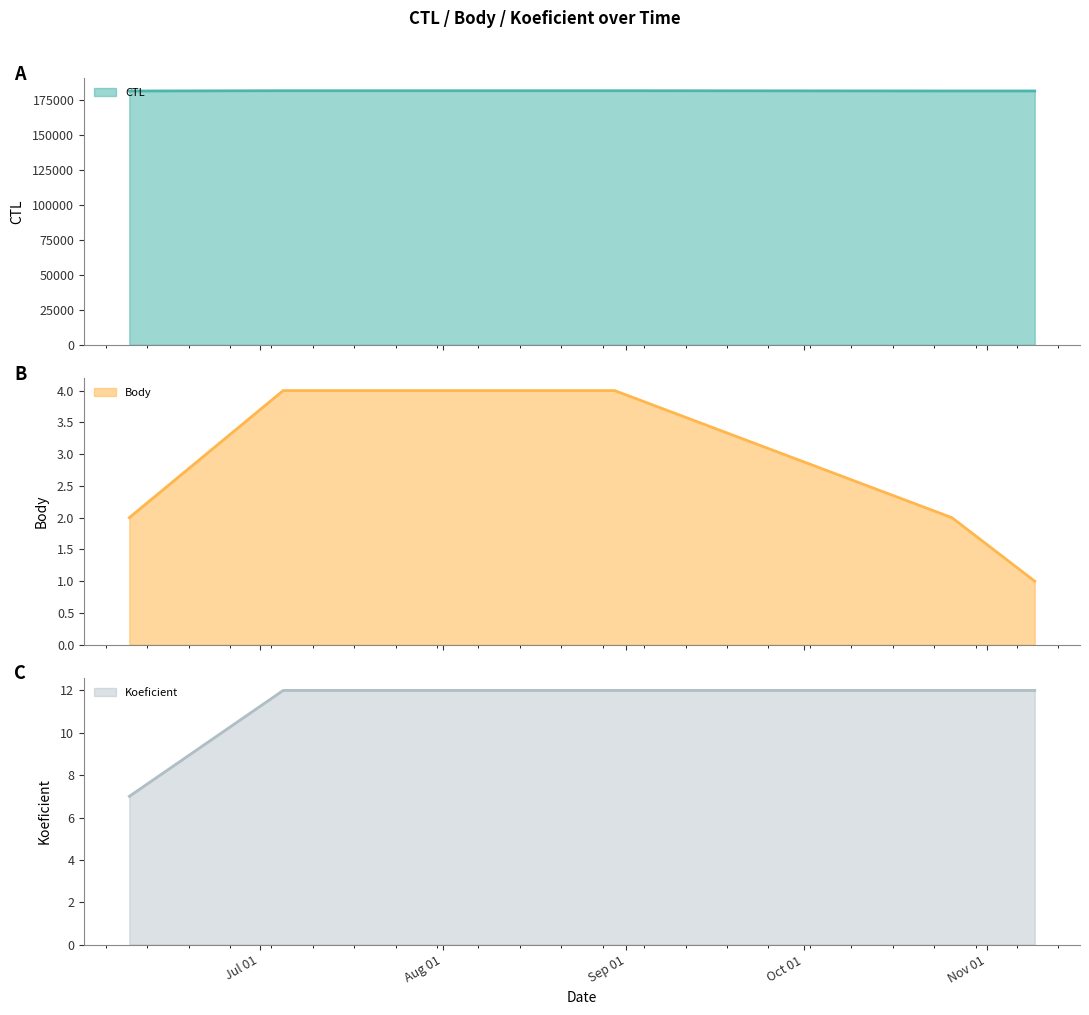

What is the label of the 1st point from the right?

Nov 01